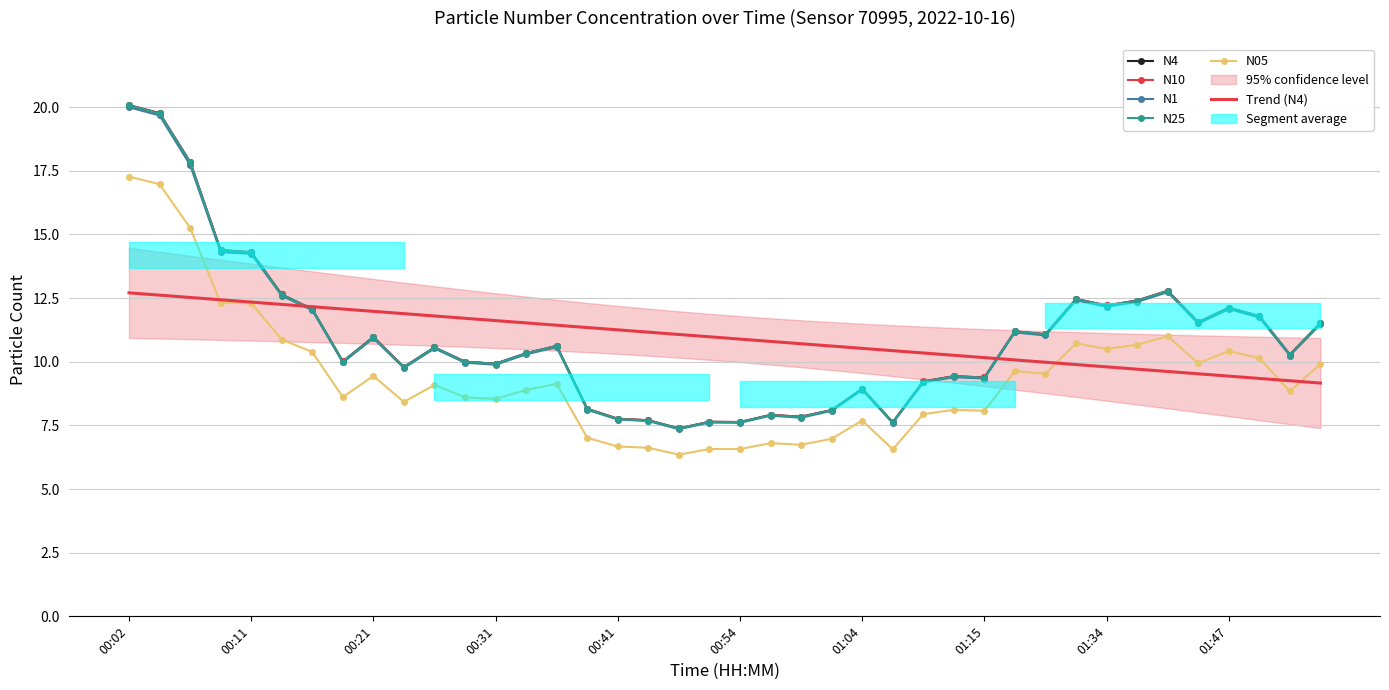

True or false: Trend (N4) has more than 0 interior local peaks.

False